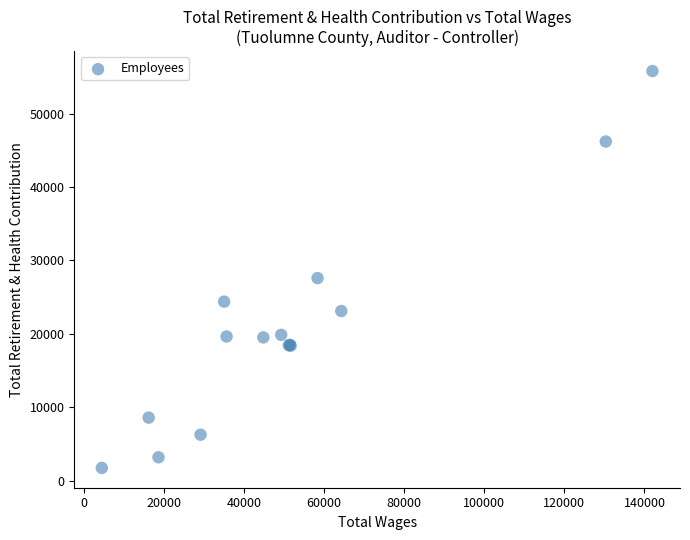

What Y value in the scatter plot is closest to 28779?

27606